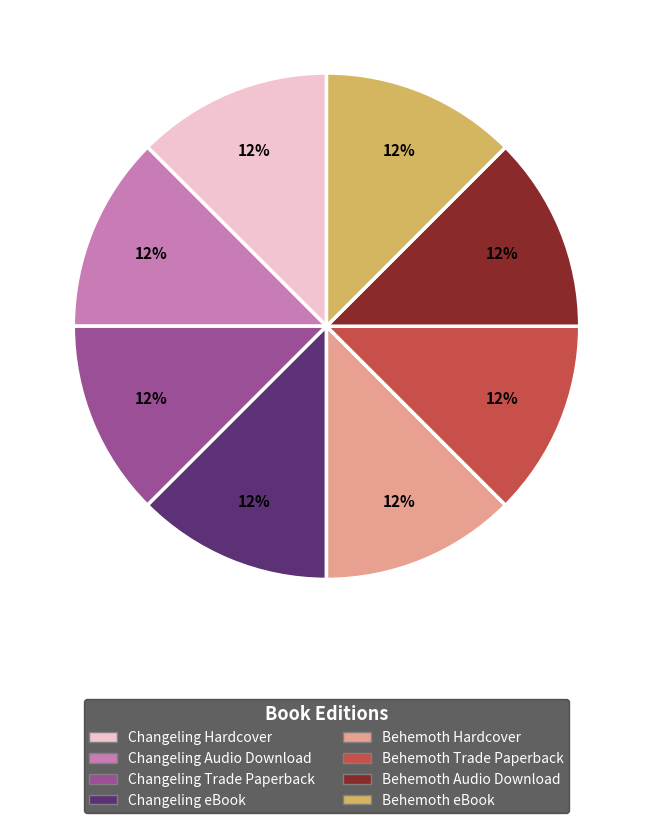

To the nearest percent, what is the average slice percentage?

12%